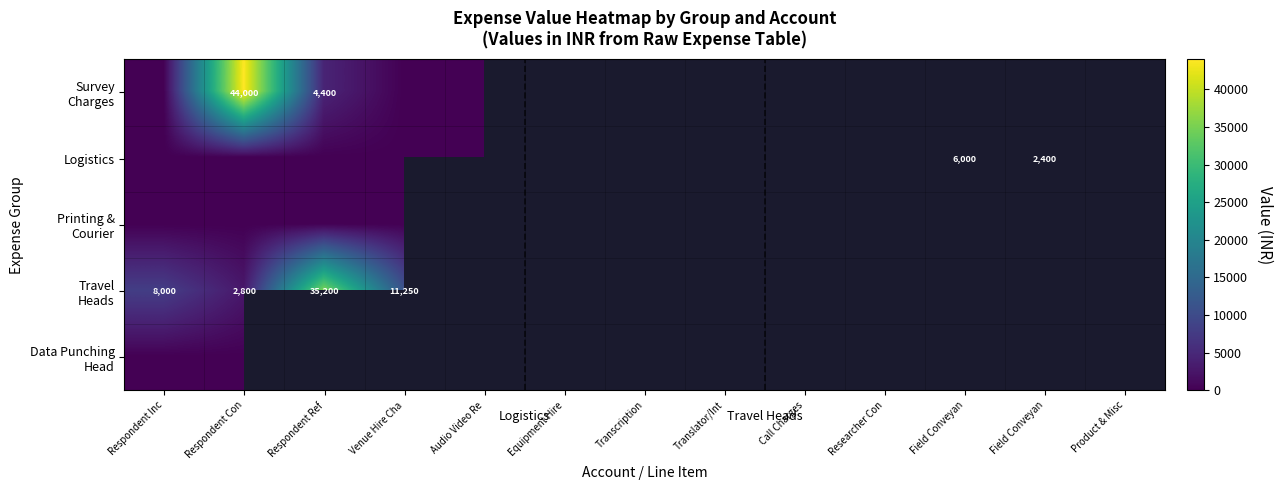

How many data points in Logistics are above 0?

2